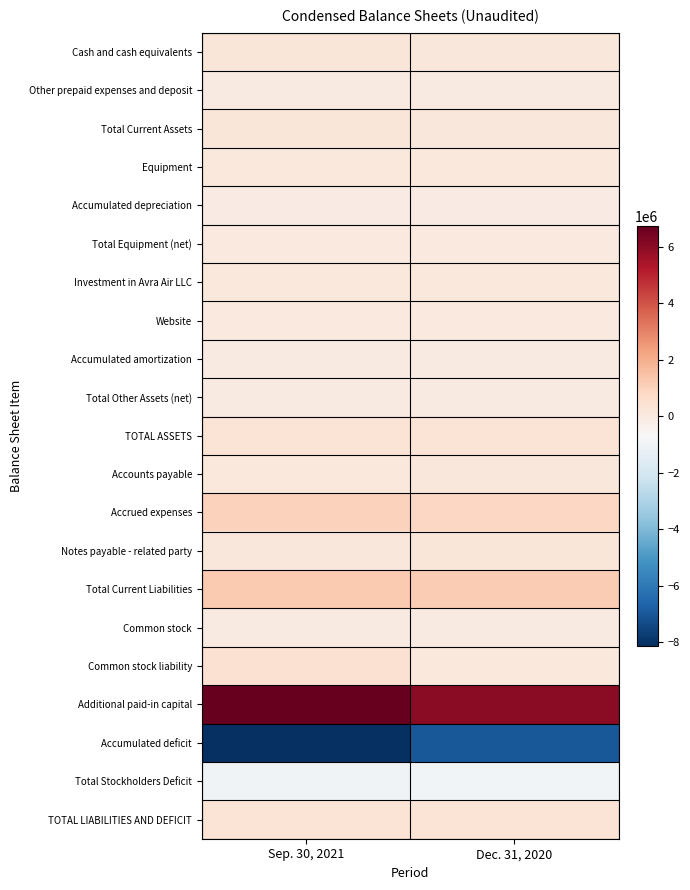

Reading right to left, extract all data points from this chart.

Cash and cash equivalents: Dec. 31, 2020=160709	Sep. 30, 2021=205195
Other prepaid expenses and deposit: Dec. 31, 2020=2290	Sep. 30, 2021=2291
Total Current Assets: Dec. 31, 2020=162999	Sep. 30, 2021=207485
Equipment: Dec. 31, 2020=98592	Sep. 30, 2021=98592
Accumulated depreciation: Dec. 31, 2020=-60385	Sep. 30, 2021=-75068
Total Equipment (net): Dec. 31, 2020=38207	Sep. 30, 2021=23524
Investment in Avra Air LLC: Dec. 31, 2020=115542	Sep. 30, 2021=103392
Website: Dec. 31, 2020=36122	Sep. 30, 2021=36122
Accumulated amortization: Dec. 31, 2020=-35000	Sep. 30, 2021=-36122
Total Other Assets (net): Dec. 31, 2020=1122	Sep. 30, 2021=0
TOTAL ASSETS: Dec. 31, 2020=317870	Sep. 30, 2021=334401
Accounts payable: Dec. 31, 2020=131719	Sep. 30, 2021=103198
Accrued expenses: Dec. 31, 2020=860200	Sep. 30, 2021=1027700
Notes payable - related party: Dec. 31, 2020=195000	Sep. 30, 2021=145000
Total Current Liabilities: Dec. 31, 2020=1186919	Sep. 30, 2021=1275898
Common stock: Dec. 31, 2020=2572	Sep. 30, 2021=2852
Common stock liability: Dec. 31, 2020=100925	Sep. 30, 2021=441160
Additional paid-in capital: Dec. 31, 2020=6021201	Sep. 30, 2021=6738817
Accumulated deficit: Dec. 31, 2020=-6993747	Sep. 30, 2021=-8124326
Total Stockholders Deficit: Dec. 31, 2020=-869049	Sep. 30, 2021=-941496
TOTAL LIABILITIES AND DEFICIT: Dec. 31, 2020=317870	Sep. 30, 2021=334401